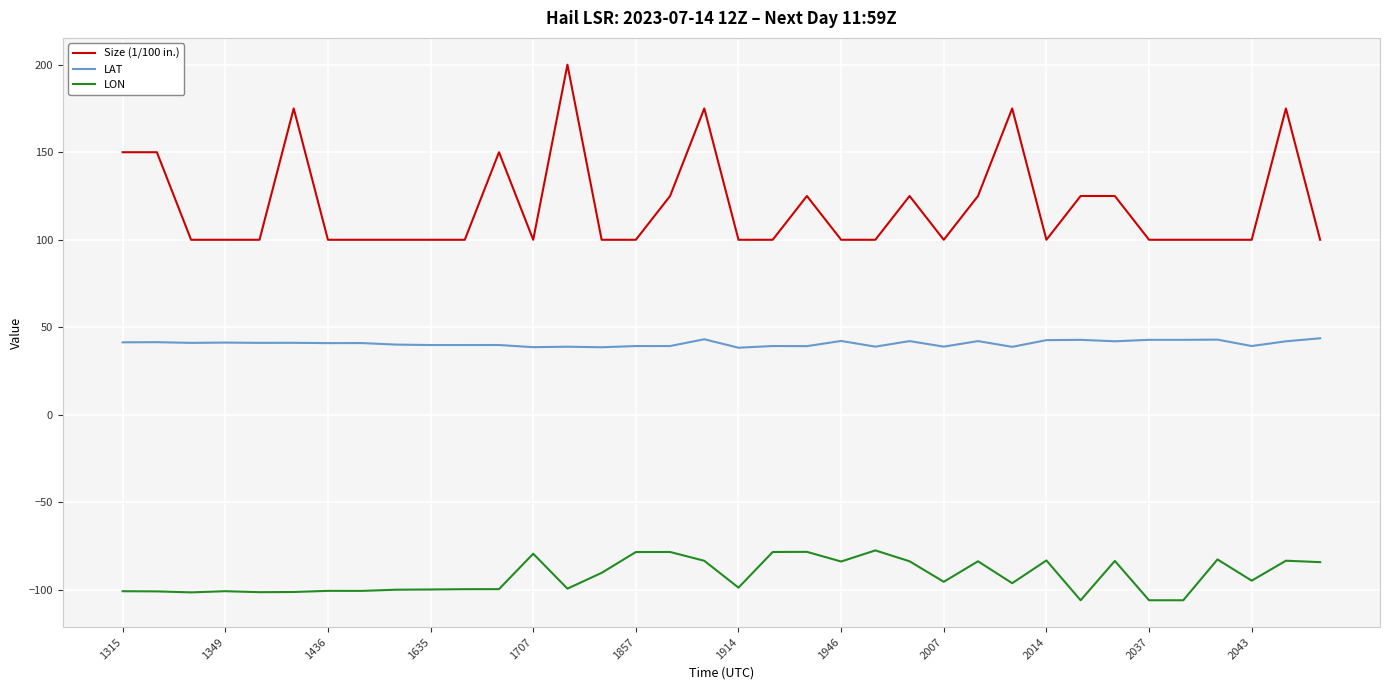

What is the lowest value of the Size (1/100 in.) series?

100.0